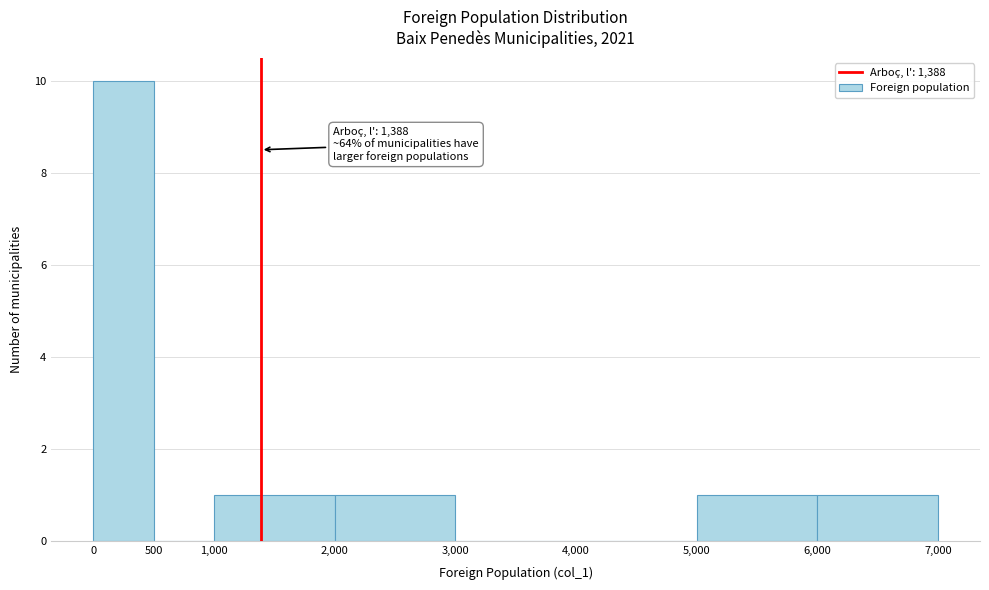

Over which range of the x-axis is the bar tallest?

0 to 500